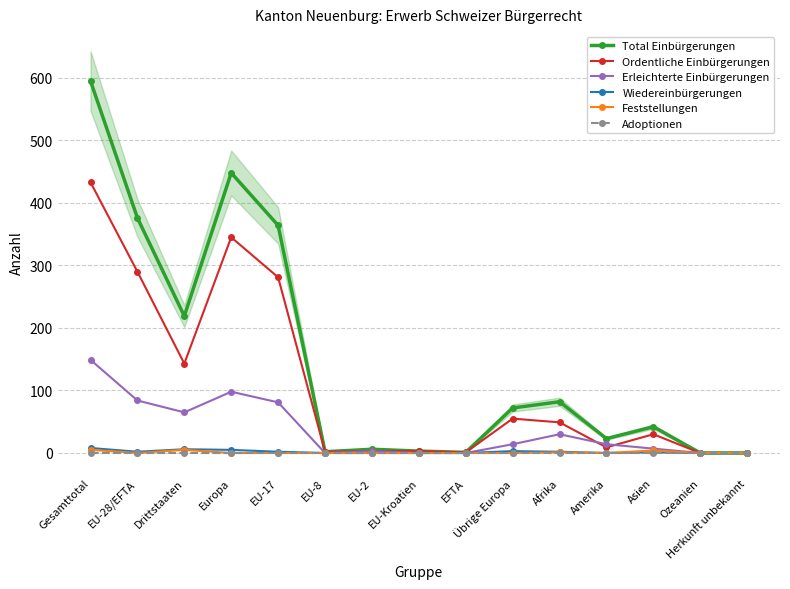

The value of Feststellungen at EU-8 is -3. True or false?

False